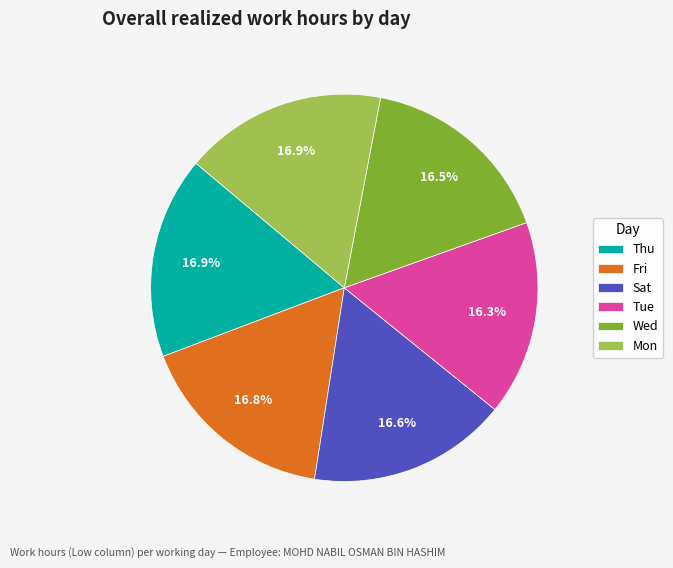

Does Sat represent more than half of the total?

No